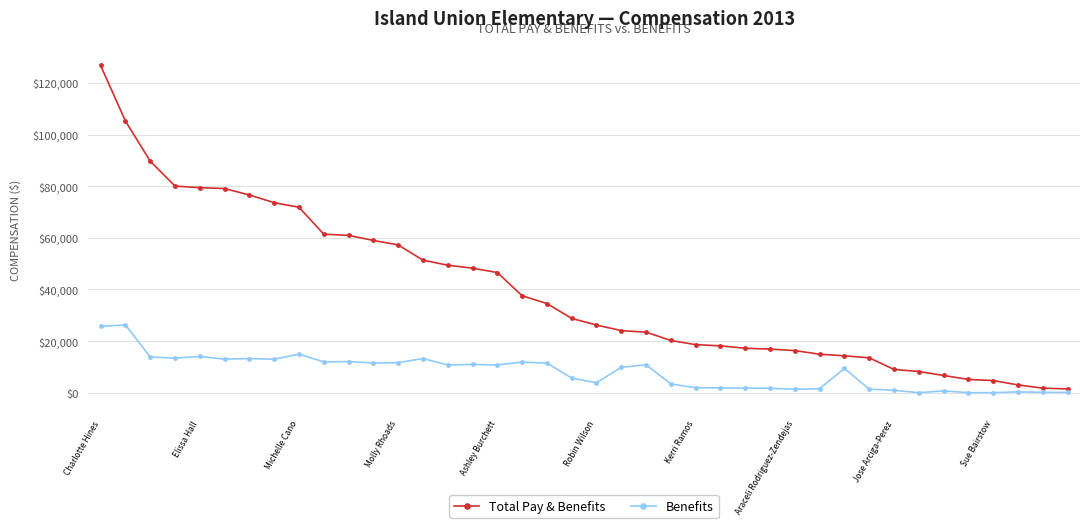

Rank the series by their average value, from highest to lowest.

Total Pay & Benefits, Benefits